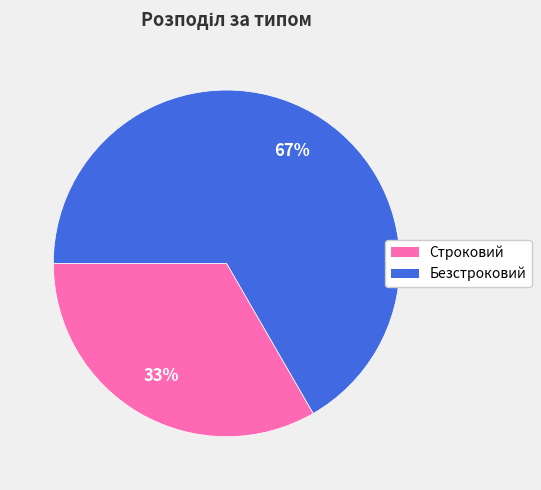

Which slice is the largest?

Безстроковий